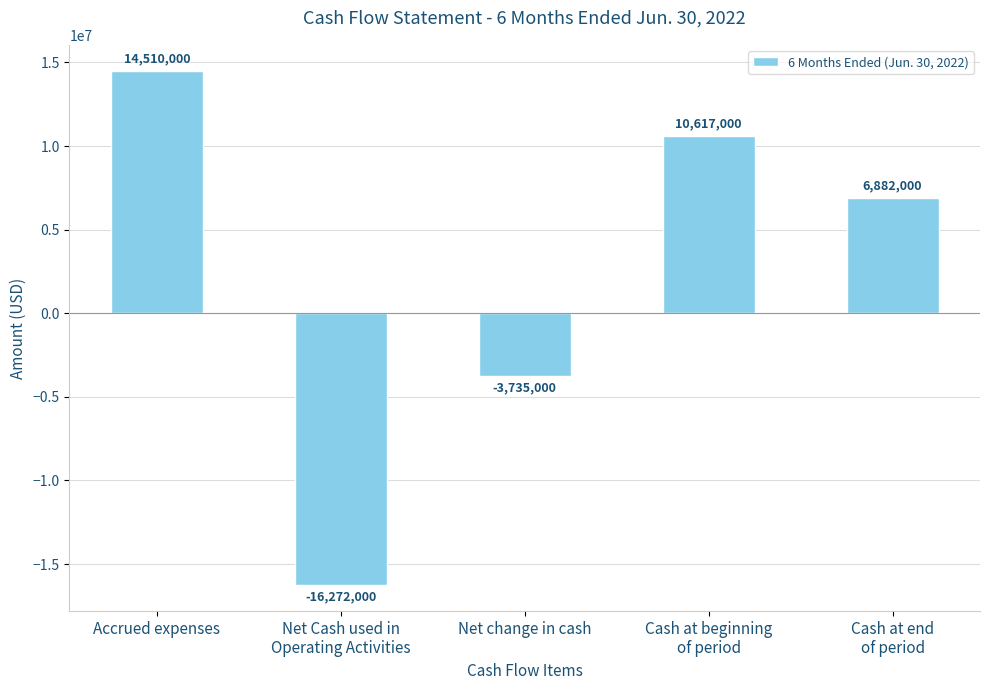

Where does the data first go above 6882000?

Accrued expenses